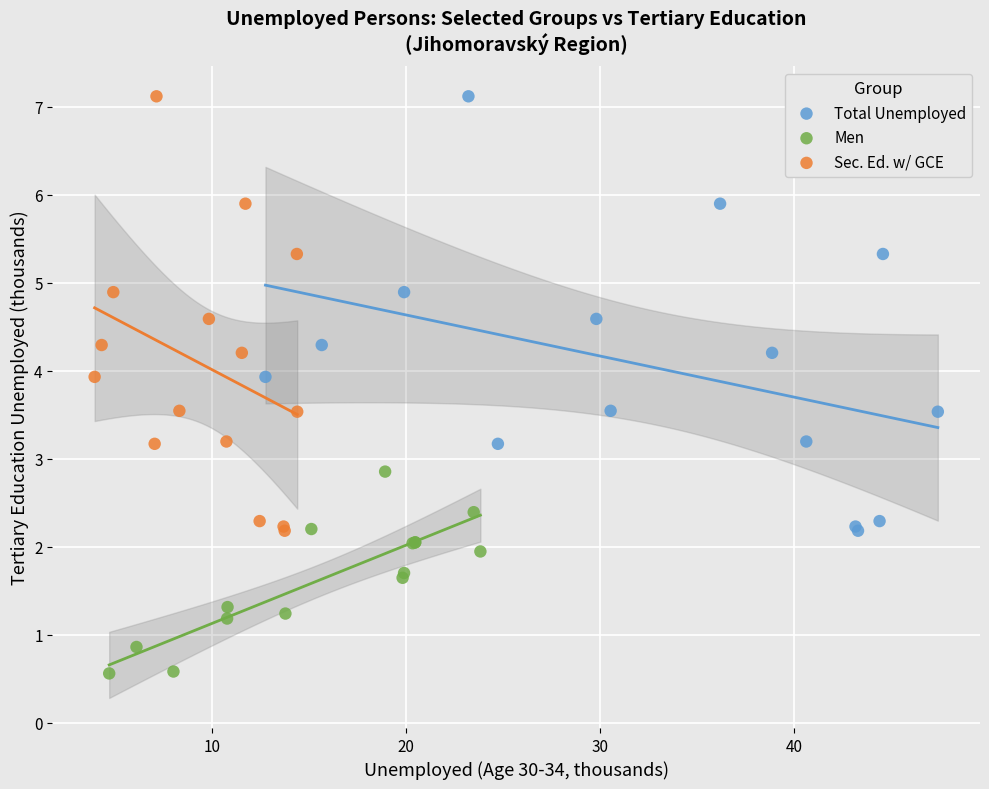

Which series contains the lowest Y value?

Men